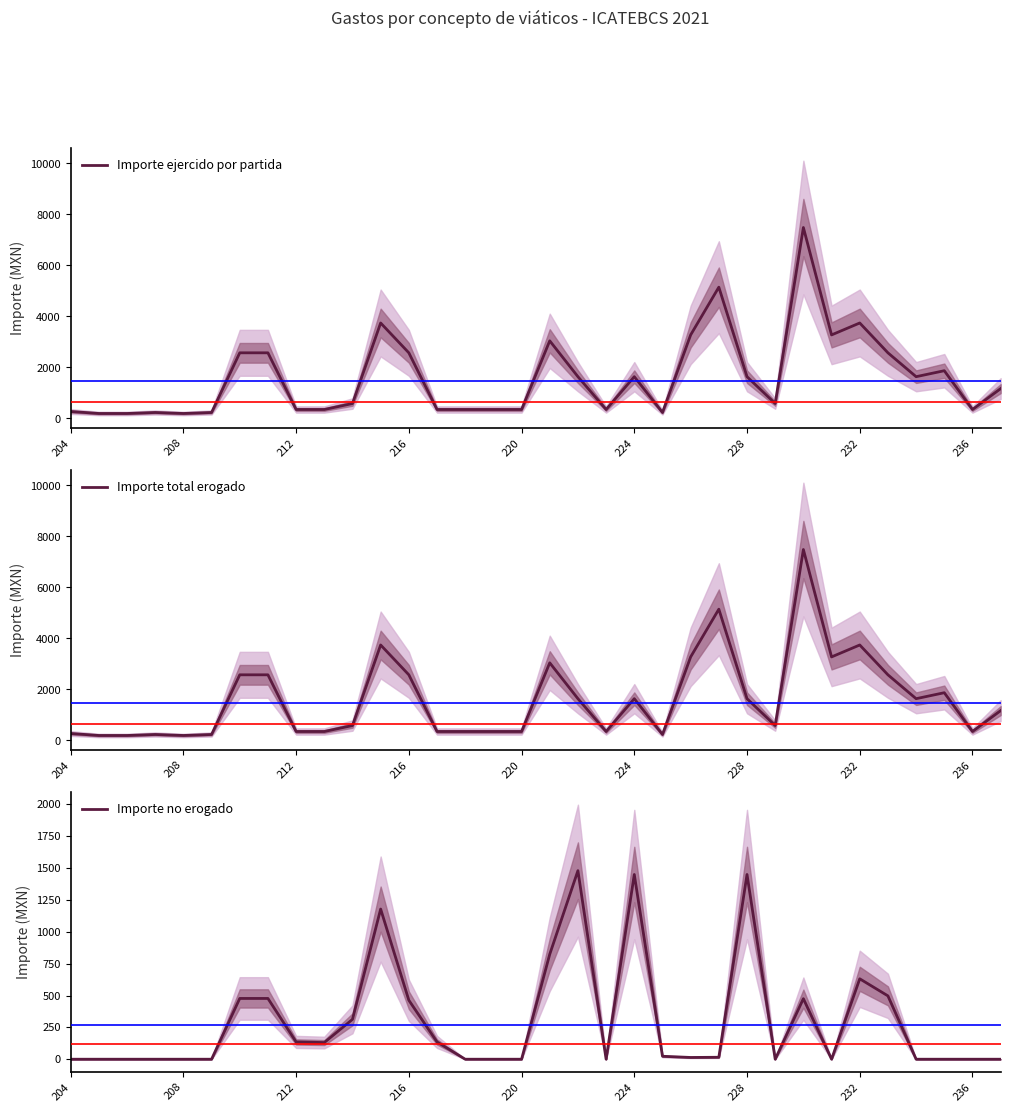

What is the maximum value for Importe ejercido por partida?

7488